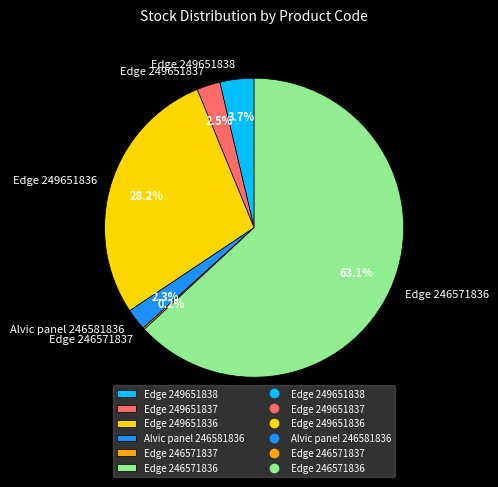

Which slice is the largest?

Edge 246571836